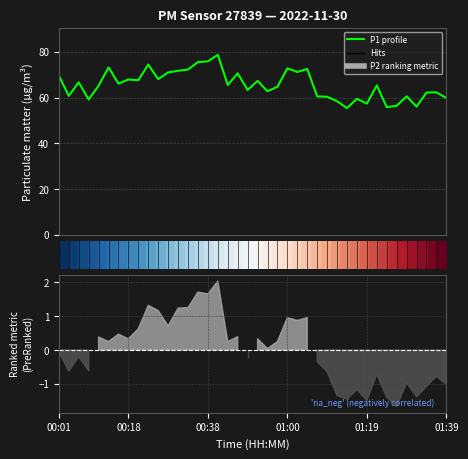

Between 20 and 20, which series saw the biggest shift?

P1